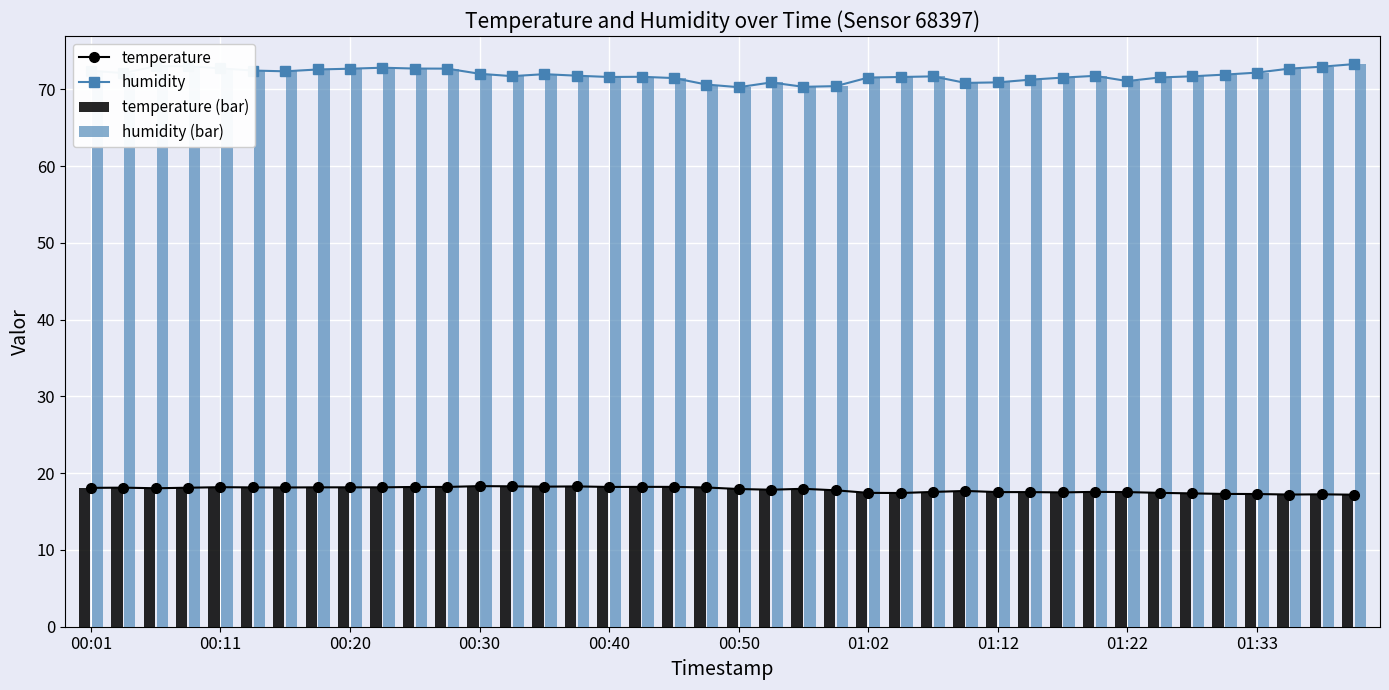

Where is temperature nearest to the value 17?

39